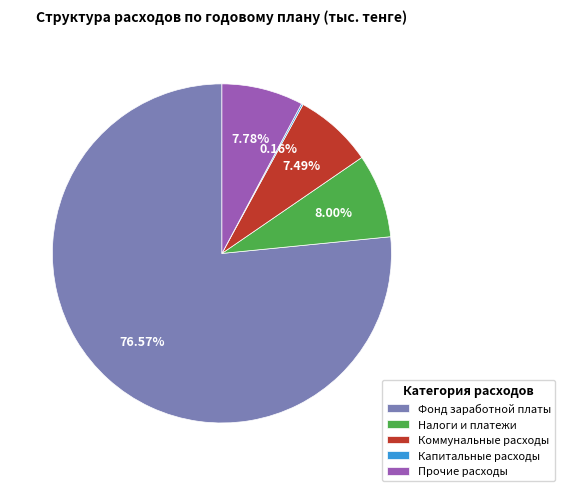

What is the largest slice in the pie chart?

Фонд заработной платы